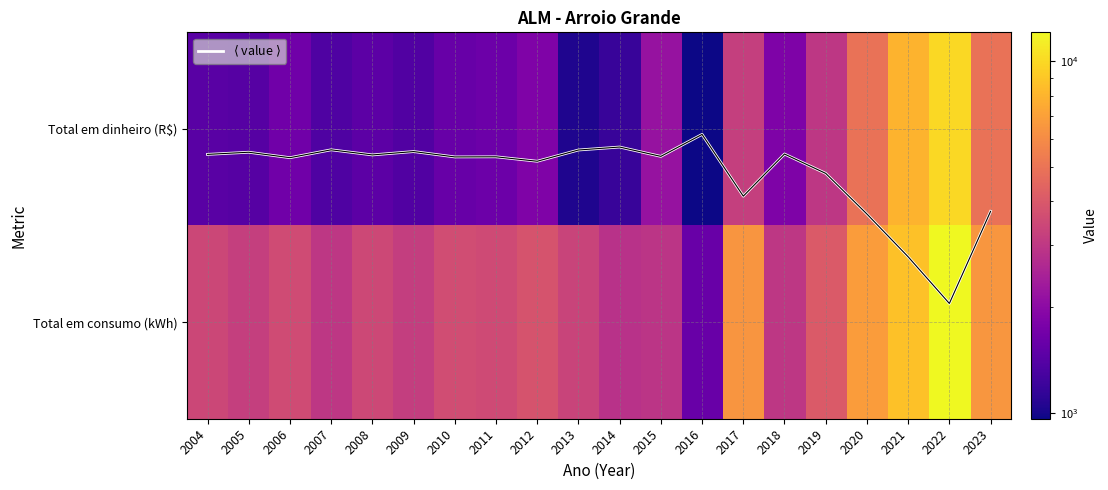

What is the highest value of the Total em consumo (kWh) series?

12106.0